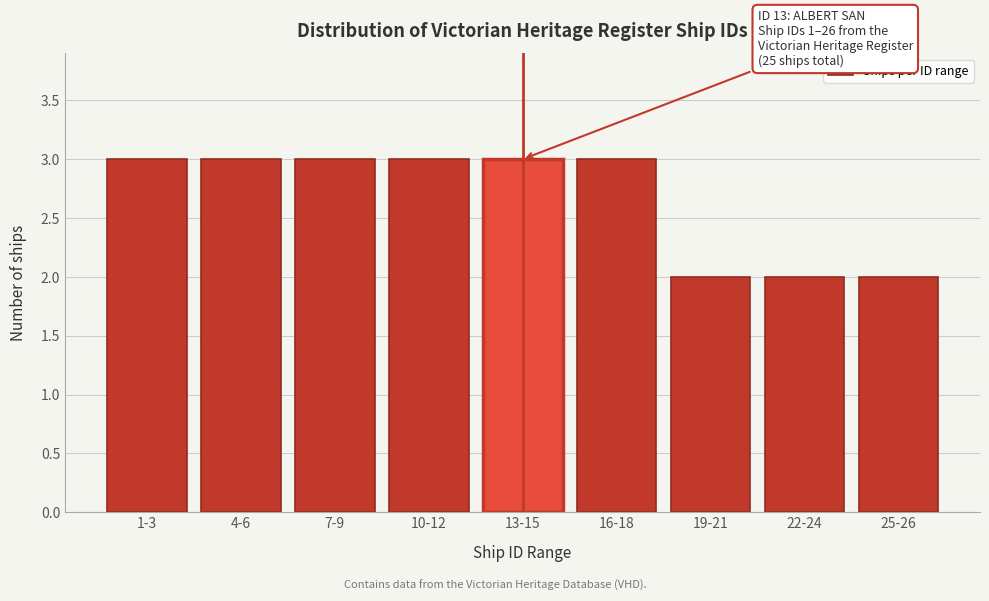

Reading left to right, extract all data points from this chart.

1-3=3	4-6=3	7-9=3	10-12=3	13-15=3	16-18=3	19-21=2	22-24=2	25-26=2